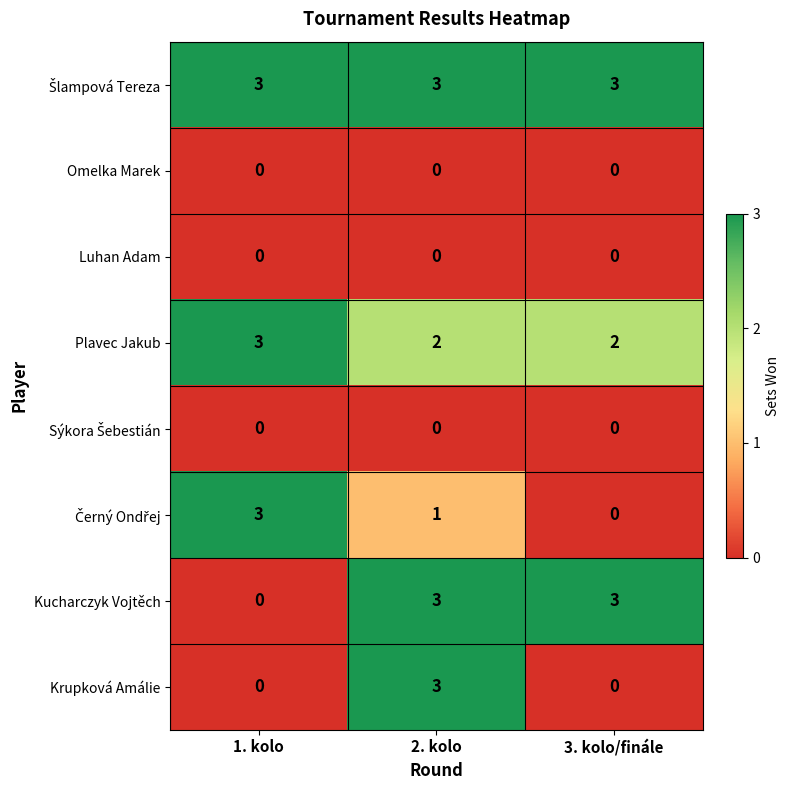

The value of Kucharczyk Vojtěch at 3. kolo/finále is 3. True or false?

True